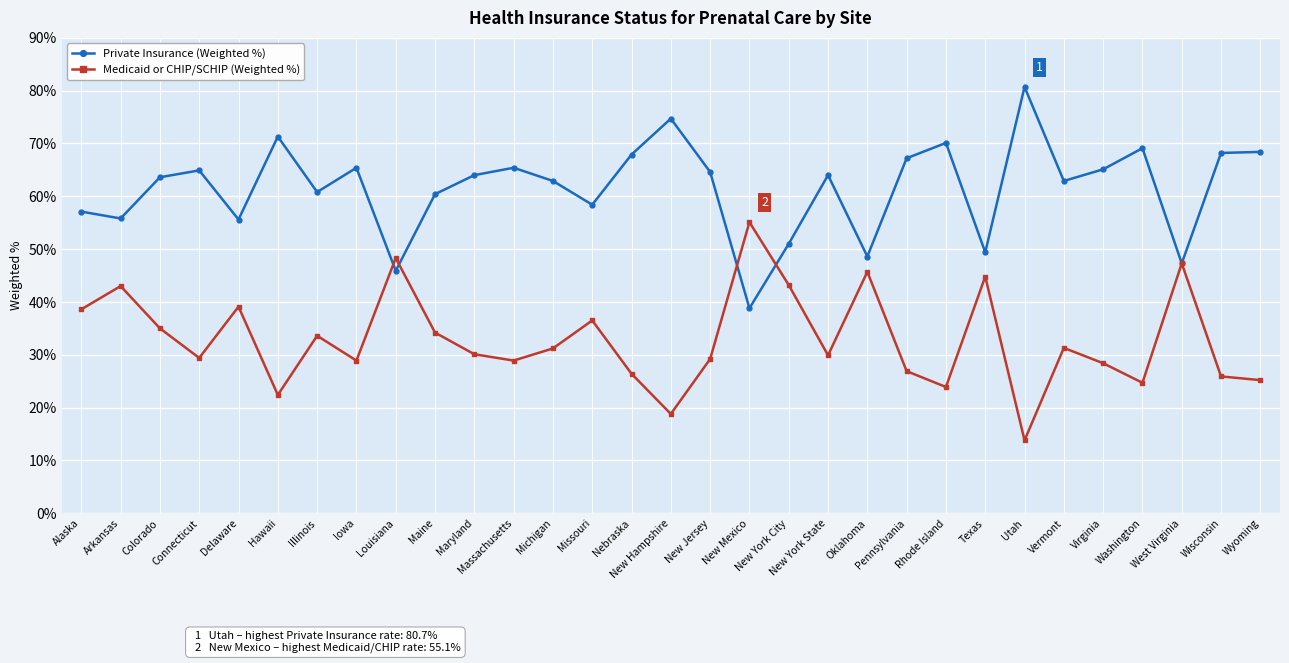

What is the minimum value for Private Insurance (Weighted %)?

38.8